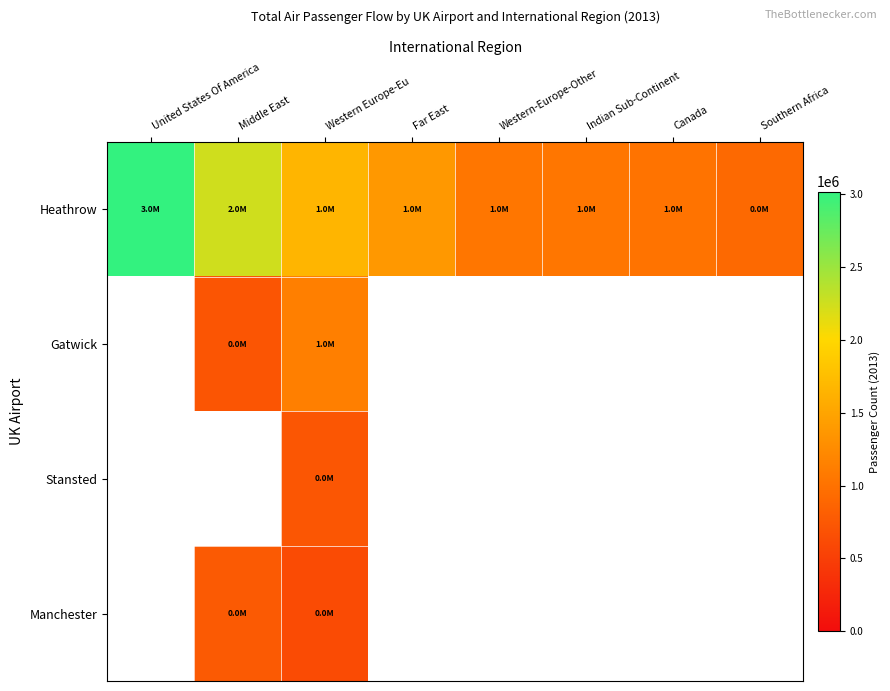

How many categories are shown in the chart?

8